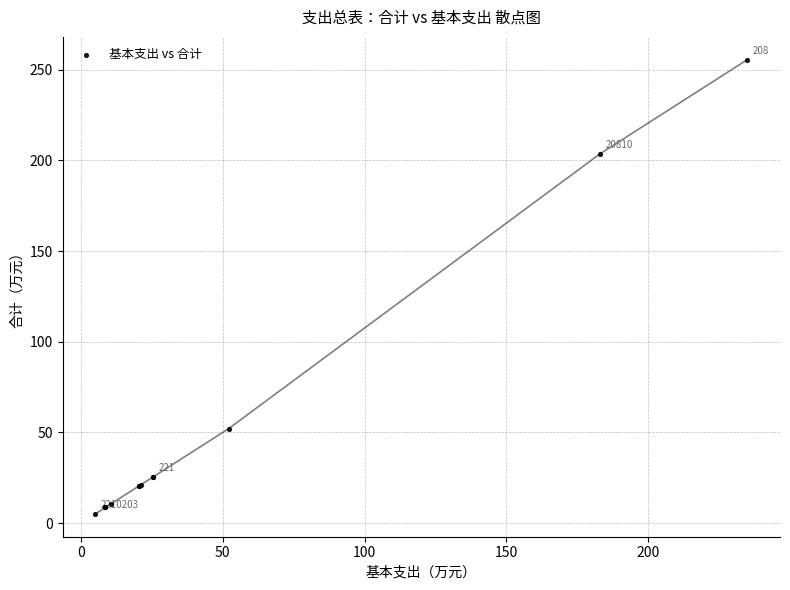

What Y value in the scatter plot is closest to 130?

203.6